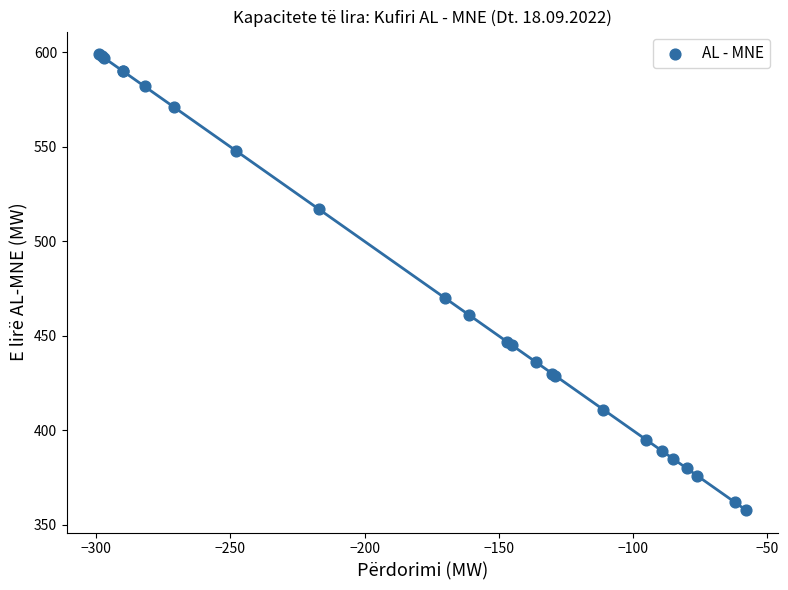

What Y value in the scatter plot is closest to 478?

470